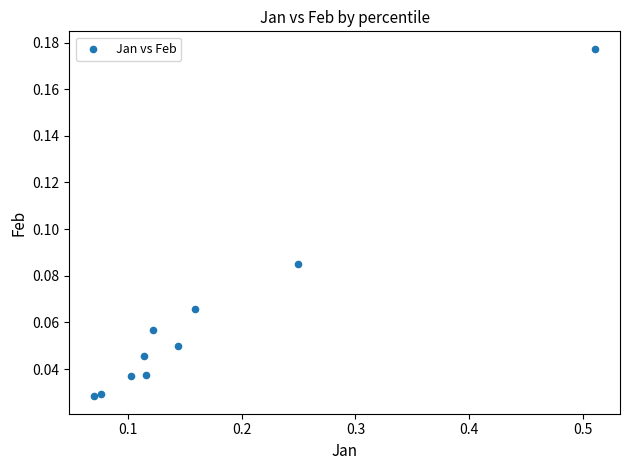

What is the range of X values (max minus min)?

0.4